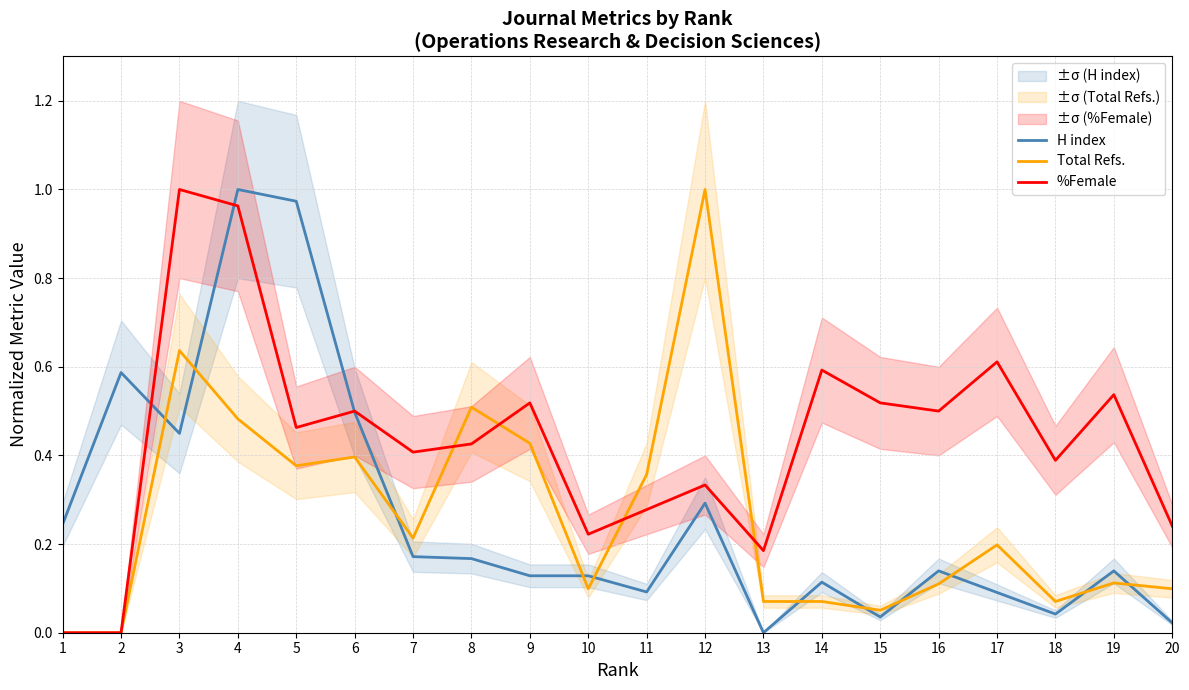

The H index series shows 0.0 at 18. True or false?

True